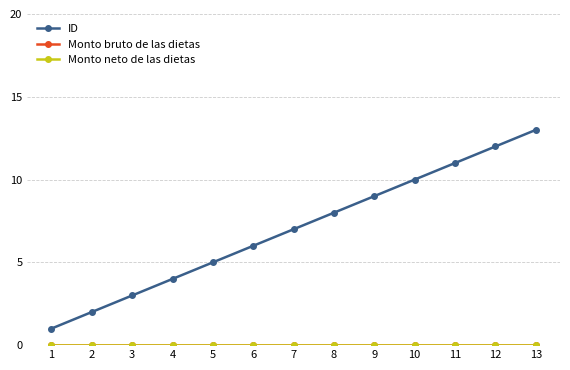

The ID series shows 2 at 7. True or false?

False